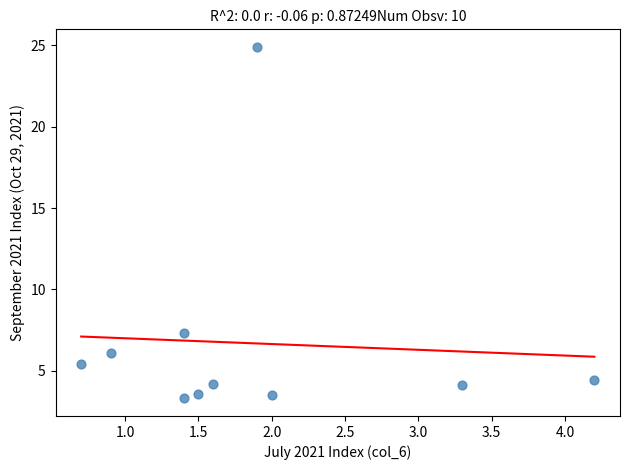

What Y value in the scatter plot is closest to 14?

7.3